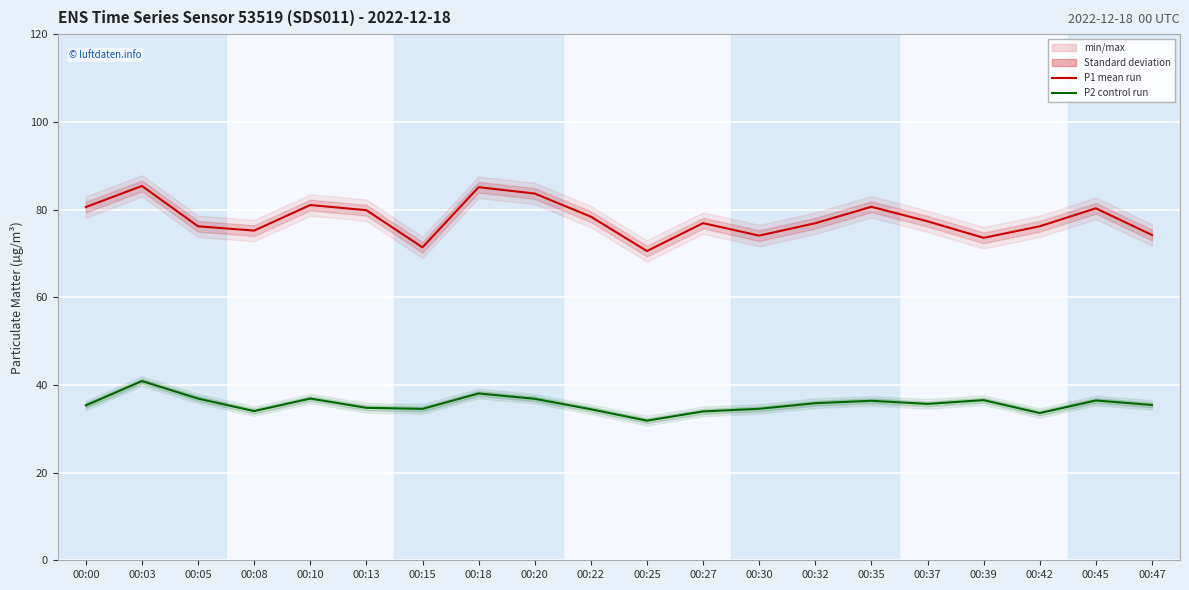

What is the average value of the P2 (PM2.5) series?

35.6